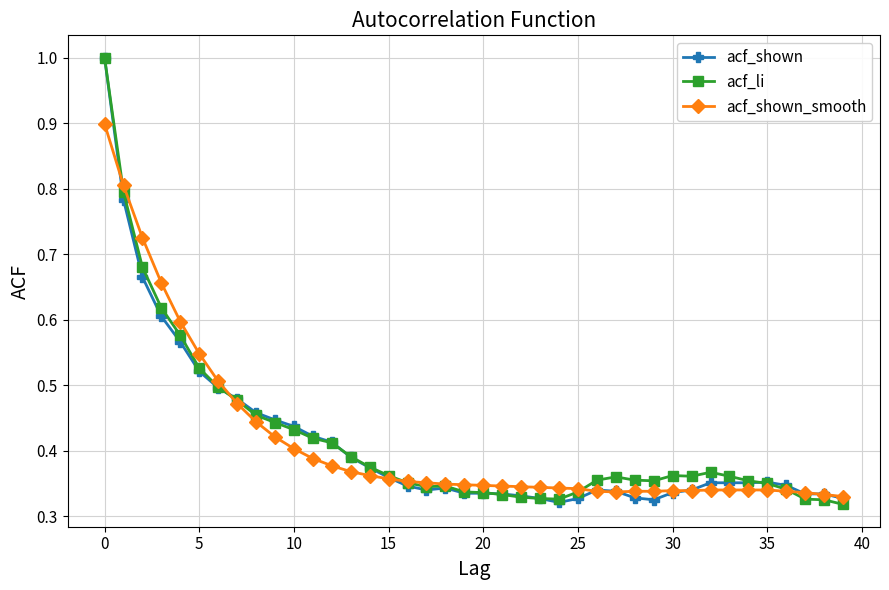

What is the highest value of the acf_shown series?

1.0